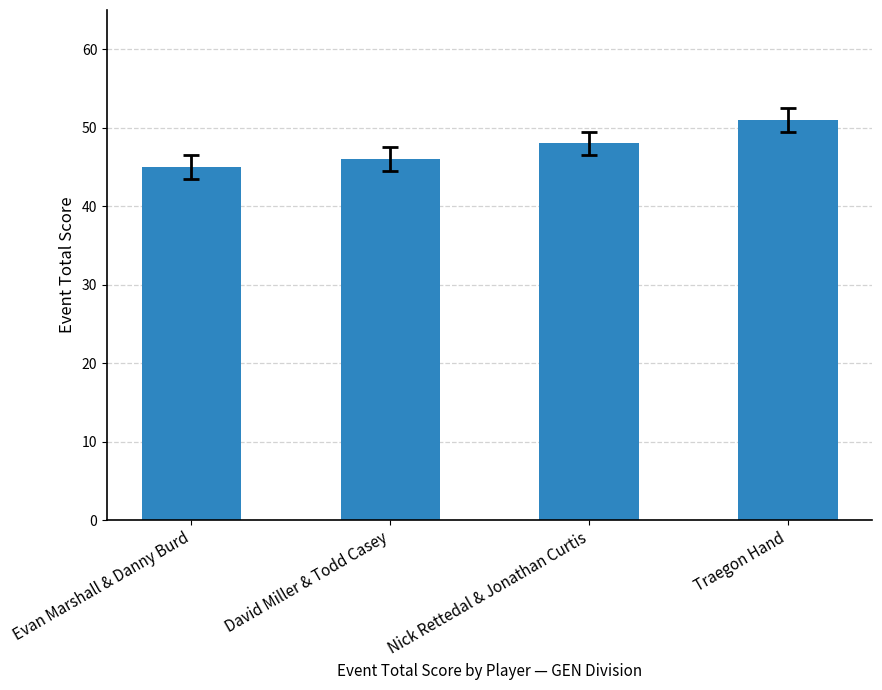

What is the value of the 3rd bar from the left?

48